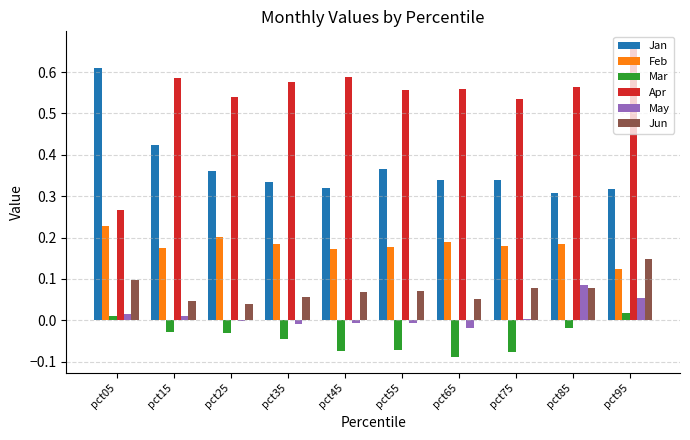

Which category has the highest value across all series?

pct95